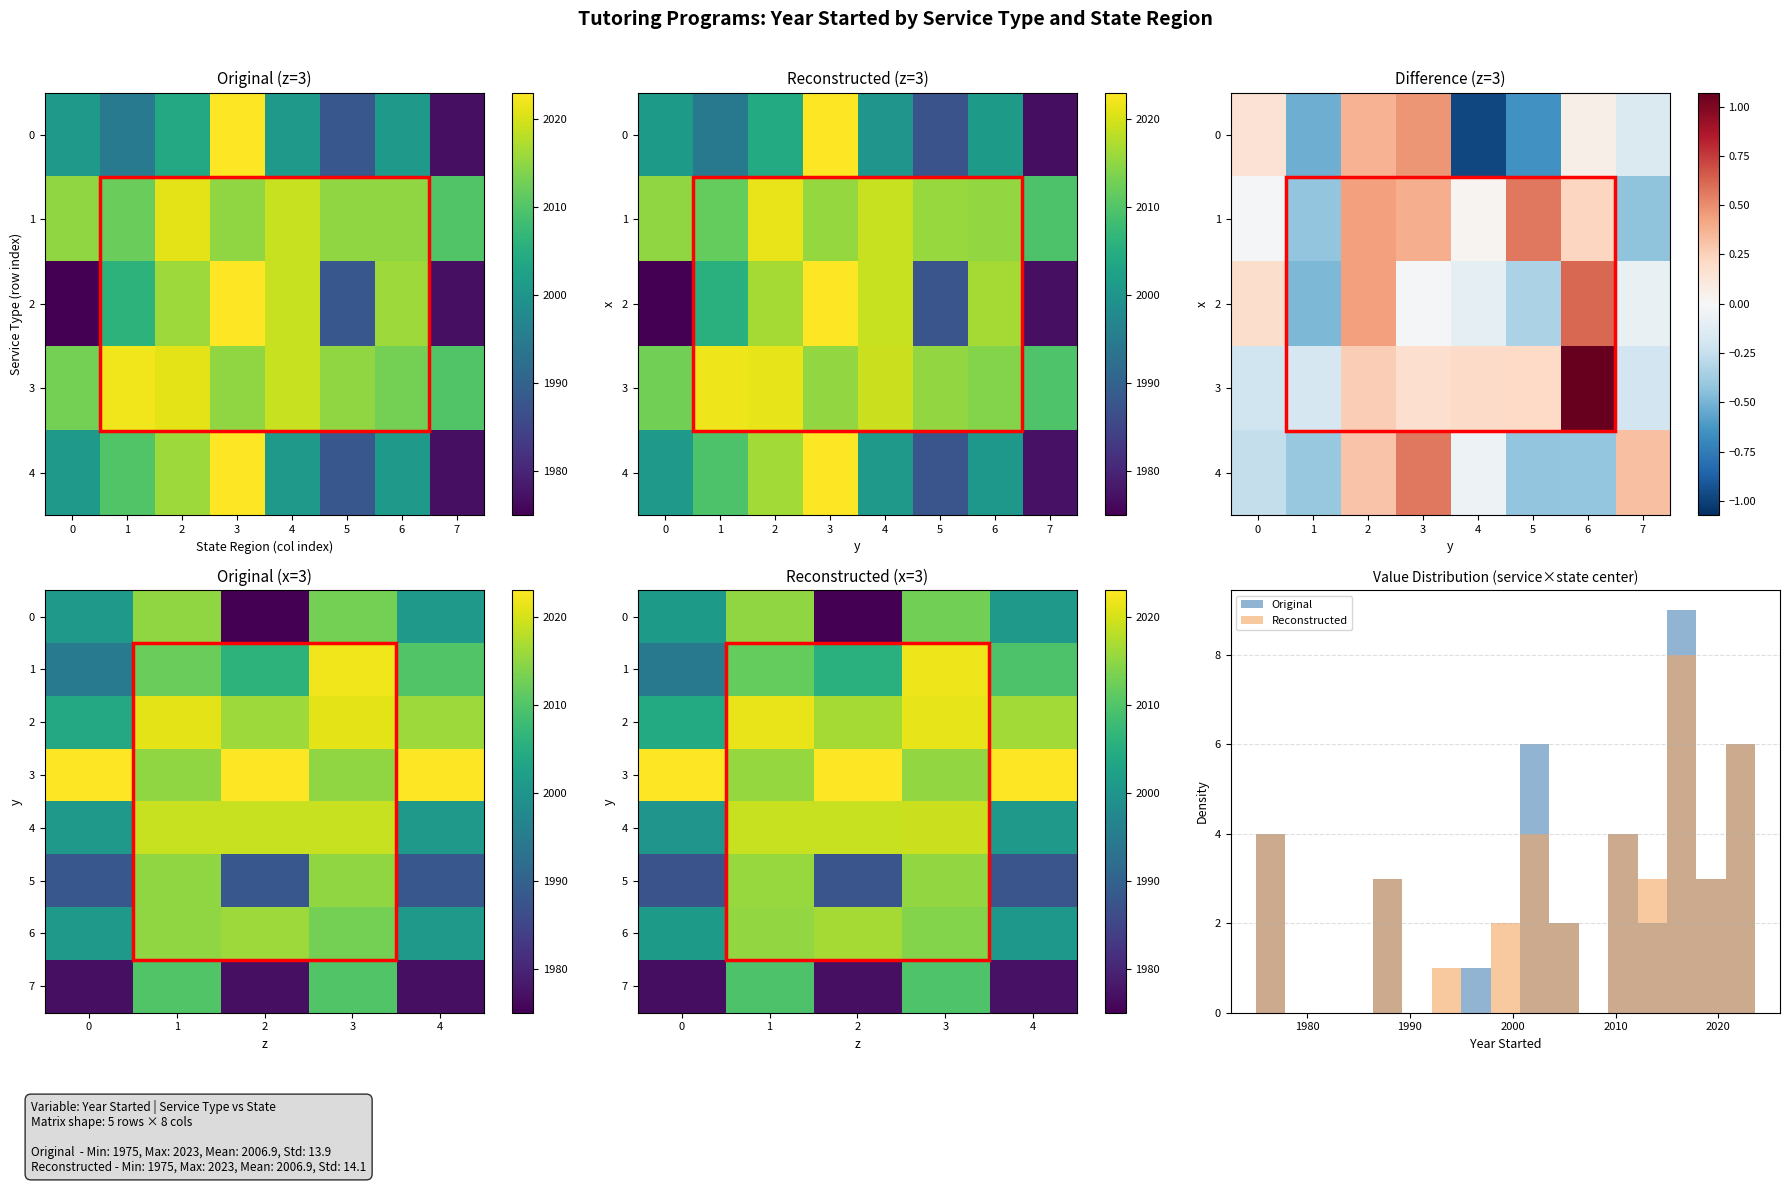

Is it true that Tutoring Program + Academic Intervention equals 817 at 7?

False